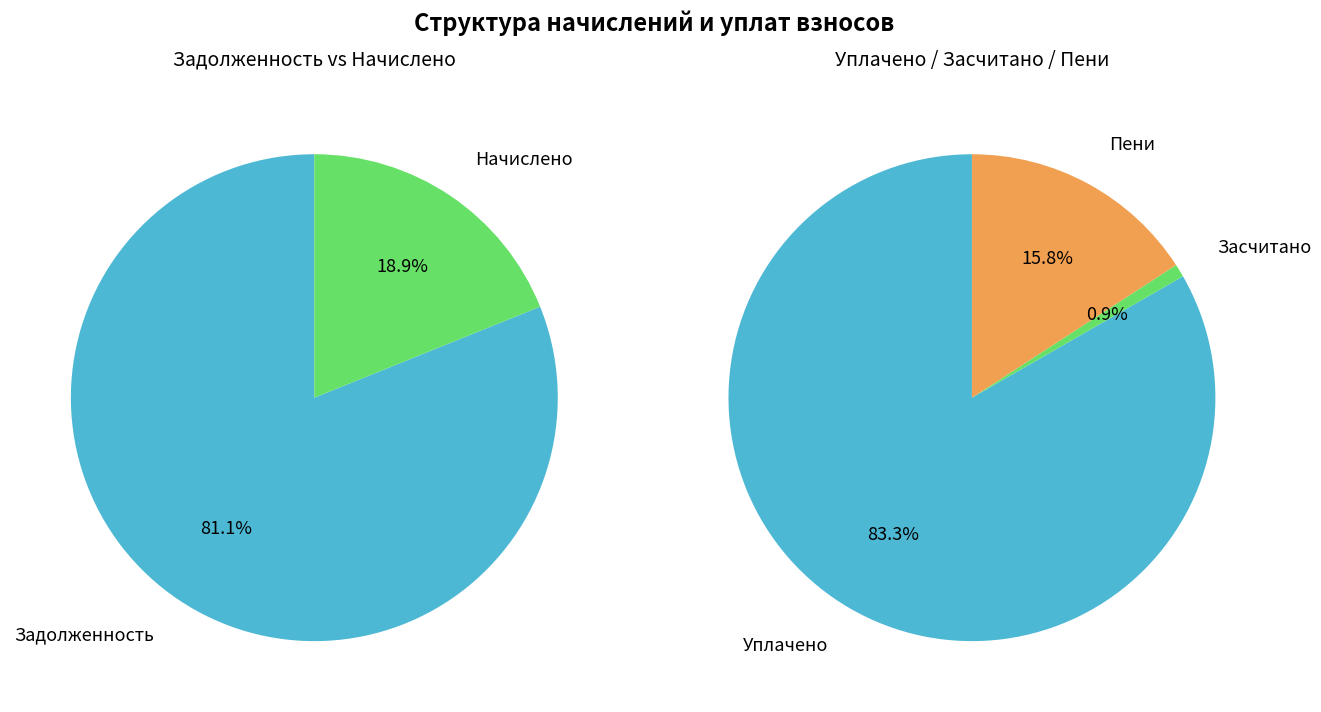

Combined, do 9 and 2 account for over 50%?

No